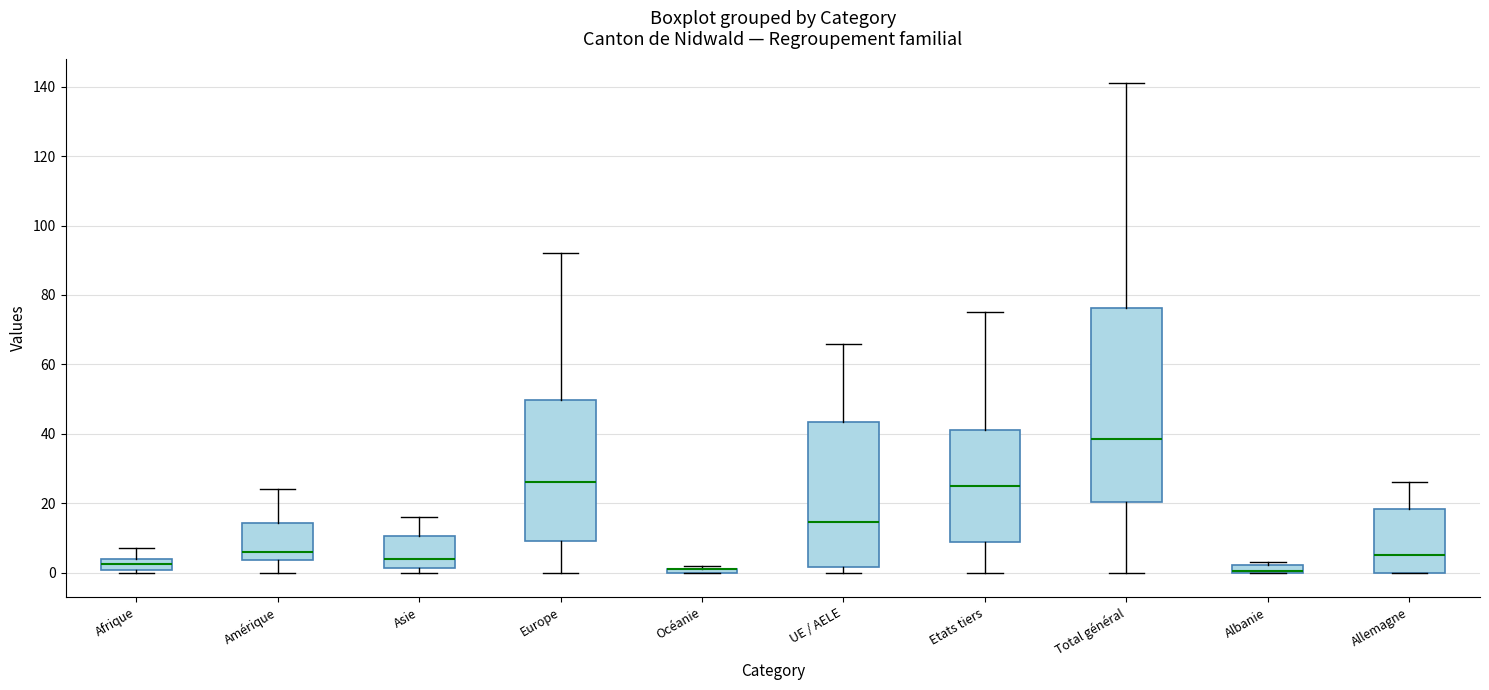

Comparing the boxes themselves (not the whiskers), which one is the tallest?

Total général